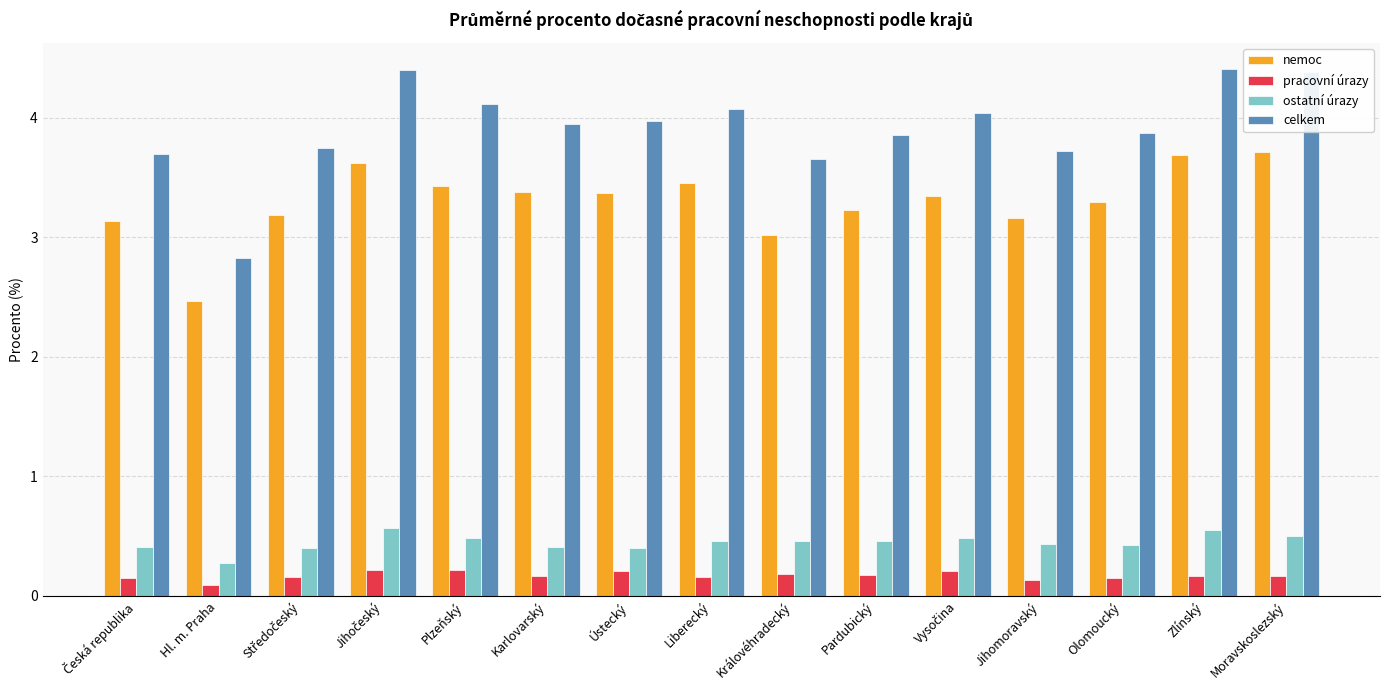

List the series in order of their peak value, lowest first.

pracovní úrazy, ostatní úrazy, nemoc, celkem